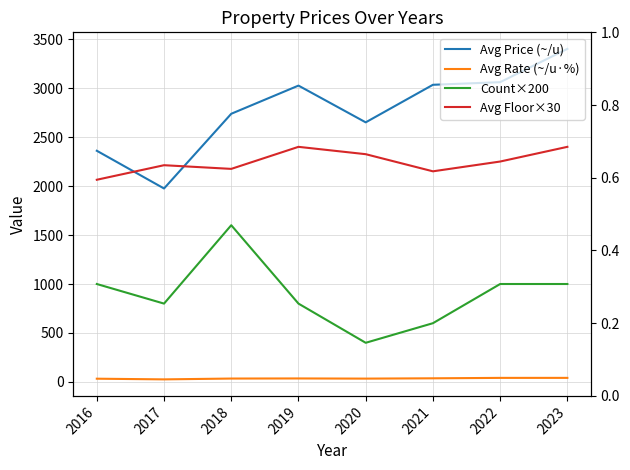

True or false: Avg Rate (~/u·%) and Count×200 intersect in this chart.

False